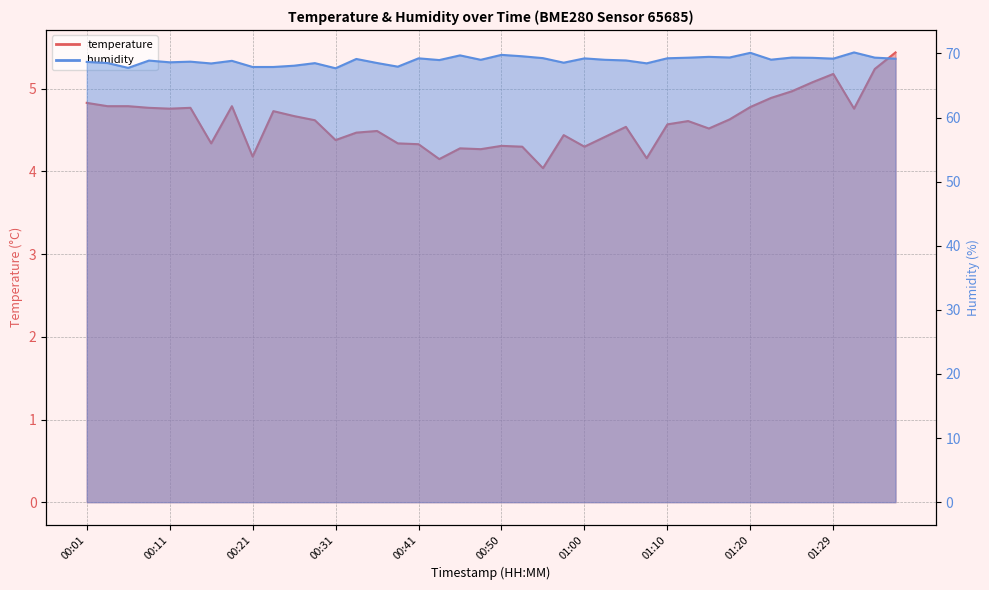

True or false: humidity and temperature cross at least once.

False